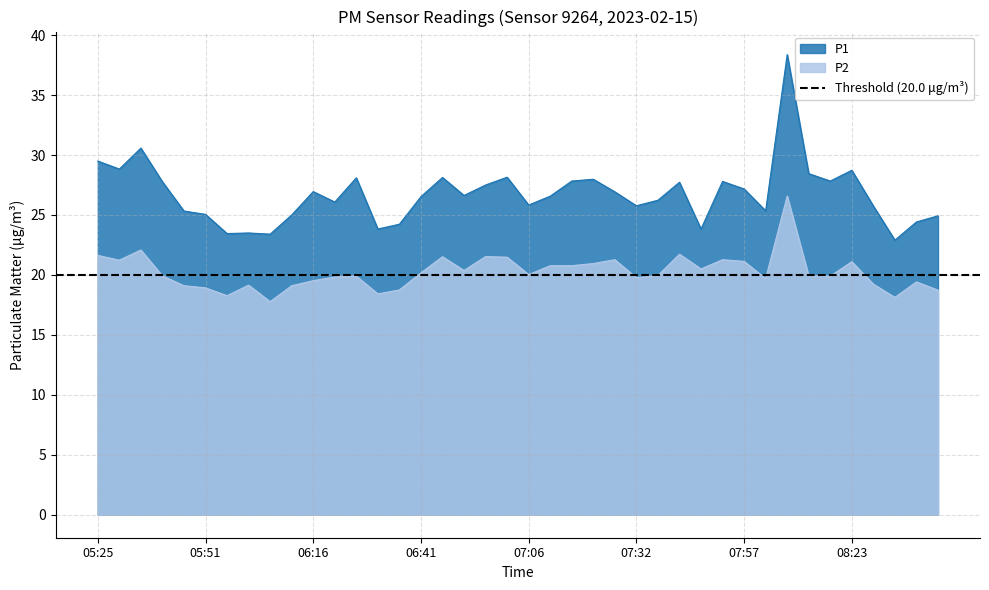

Between 06:31 and 08:38, which series saw the biggest shift?

P2